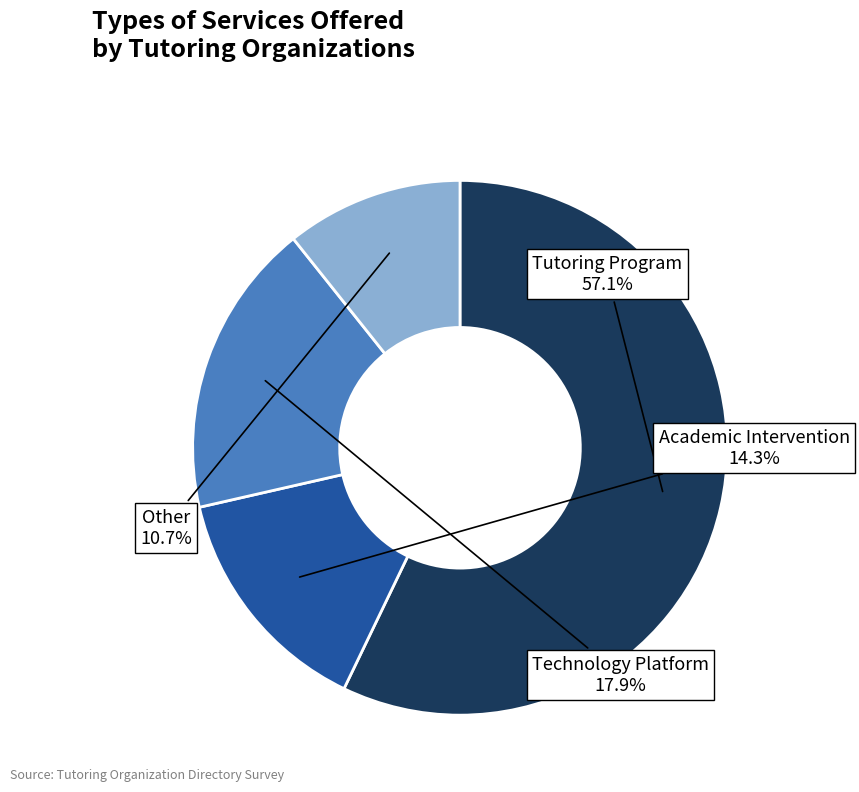

What is the majority slice?

Tutoring Program